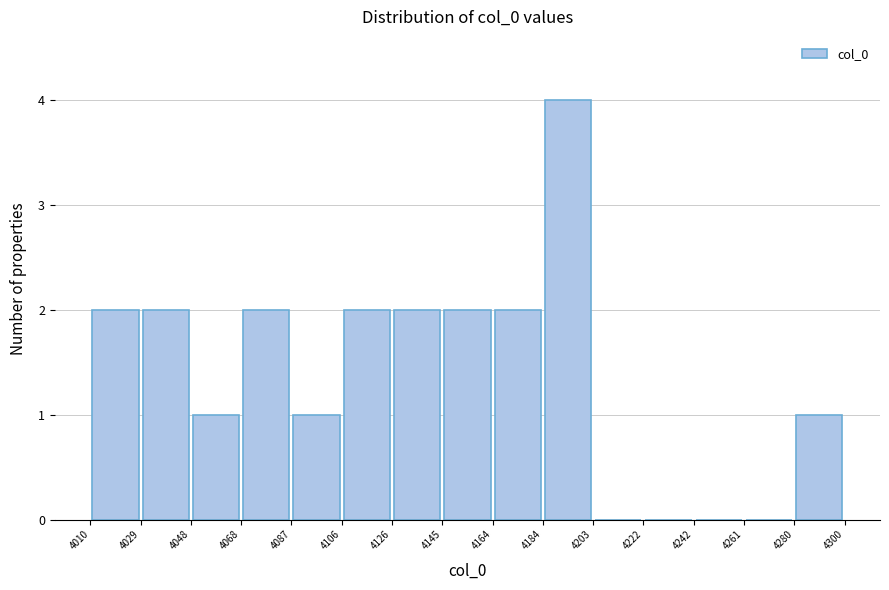

Over which range of the x-axis is the bar tallest?

4184 to 4203